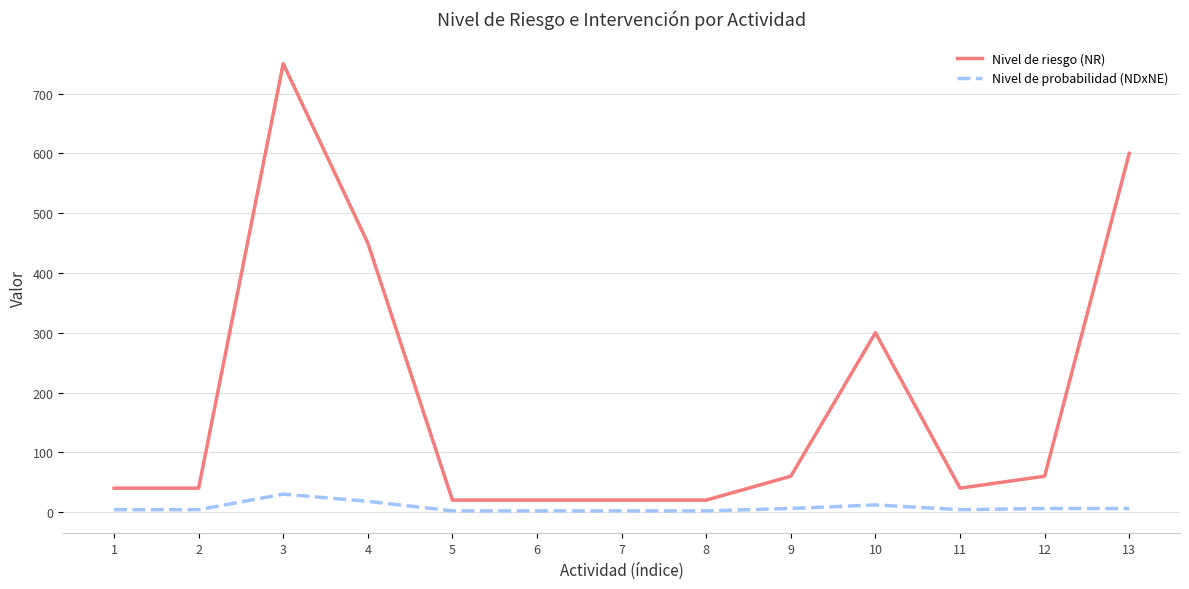

Rank the series at 10 from highest to lowest value.

Nivel de riesgo (NR), Nivel de probabilidad (NDxNE)